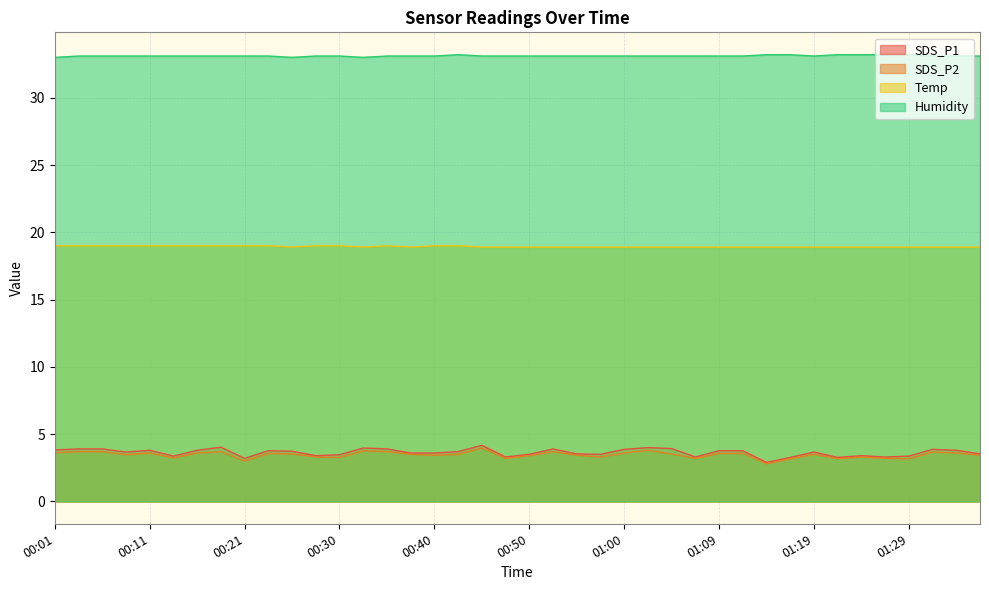

How many data points in SDS_P1 are above 3?

39